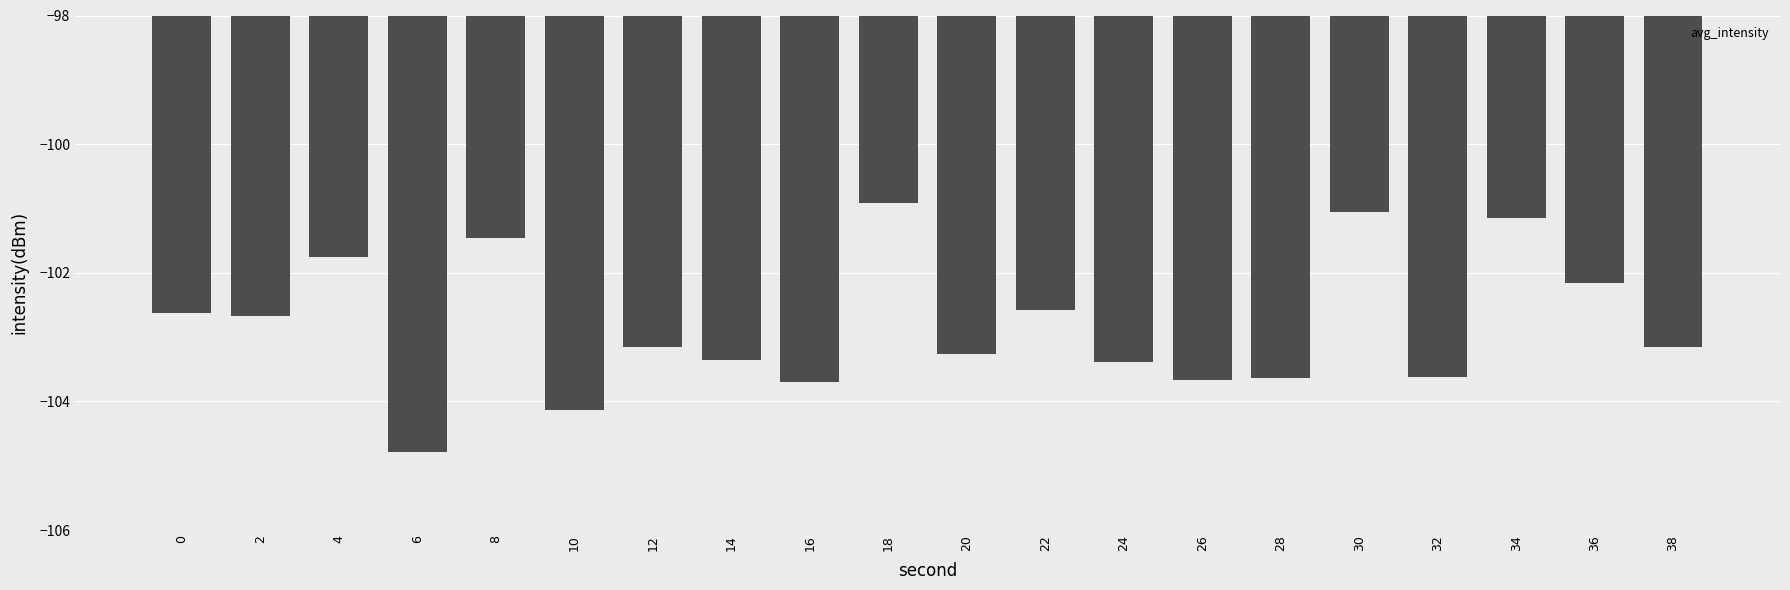

What is the approximate value at 36?

-102.2